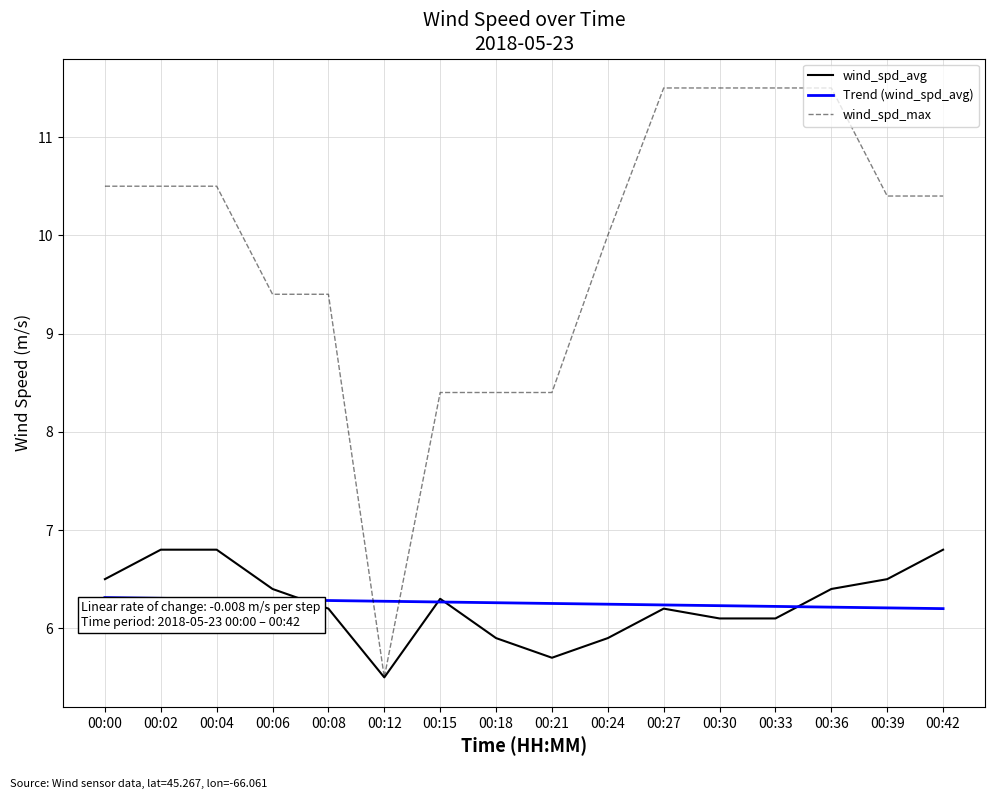

What is the sum of the wind_spd_max values at 00:36 and 00:18?

19.9